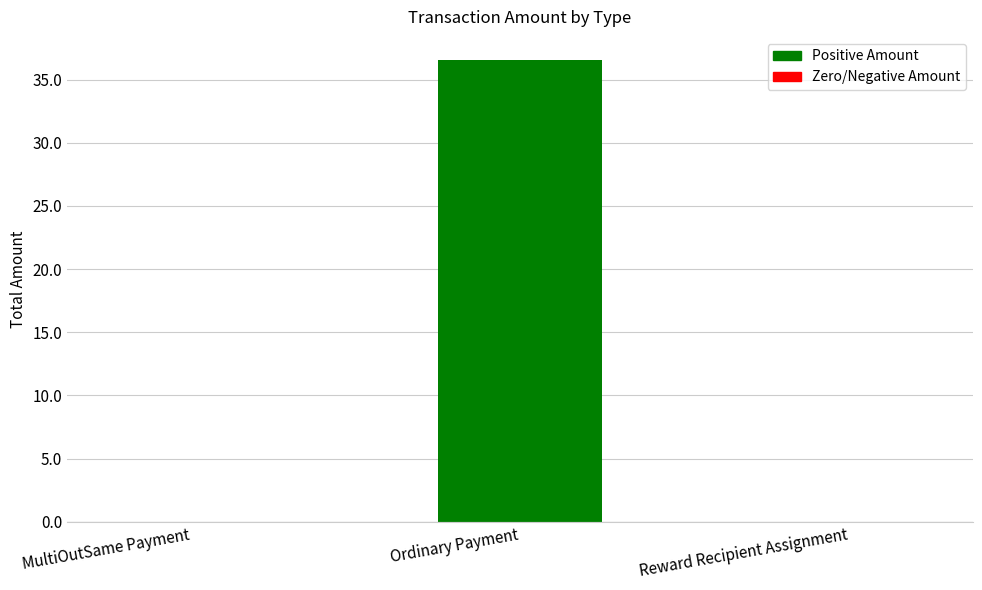

Count the number of categories in the chart.

3